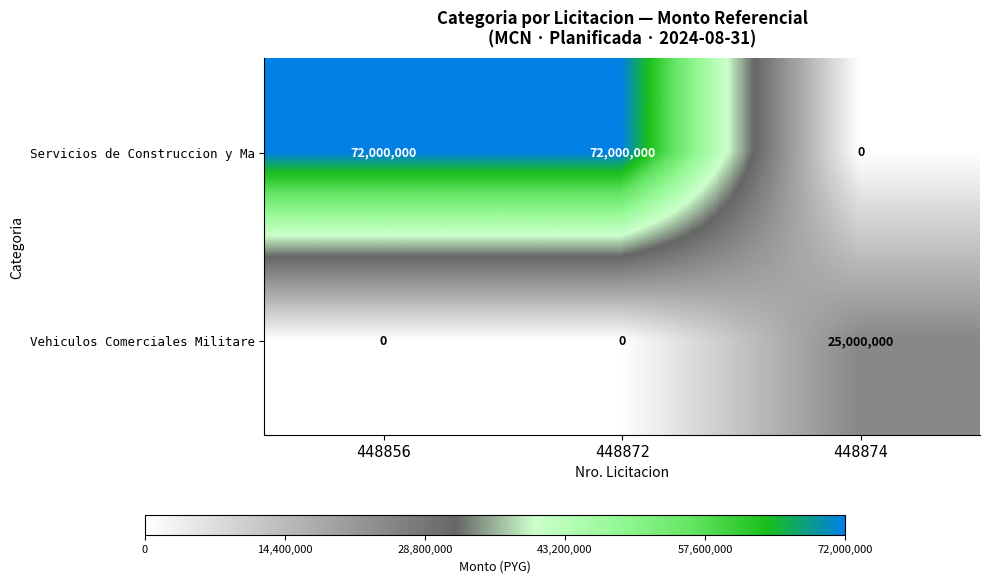

Reading right to left, extract all data points from this chart.

Servicios de Construccion y Ma: 448874=0	448872=72000000	448856=72000000
Vehiculos Comerciales Militare: 448874=25000000	448872=0	448856=0